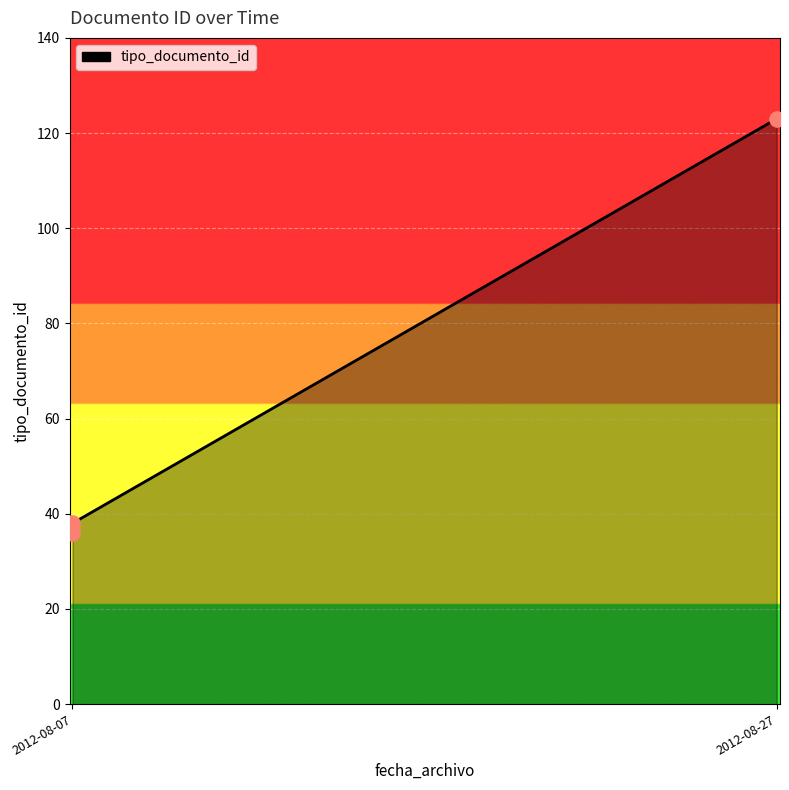

Between 2012-08-07 and 2, which is larger?

2